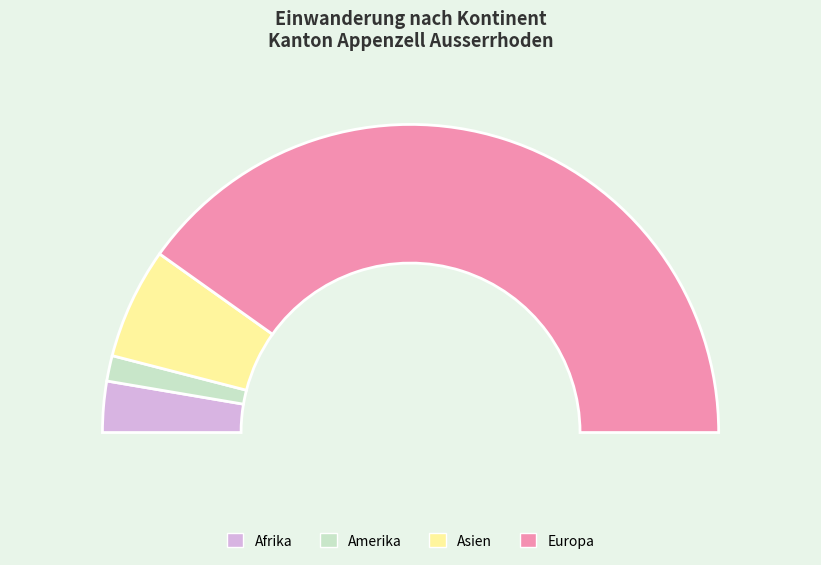

To the nearest percent, what portion does Asien represent?

12%